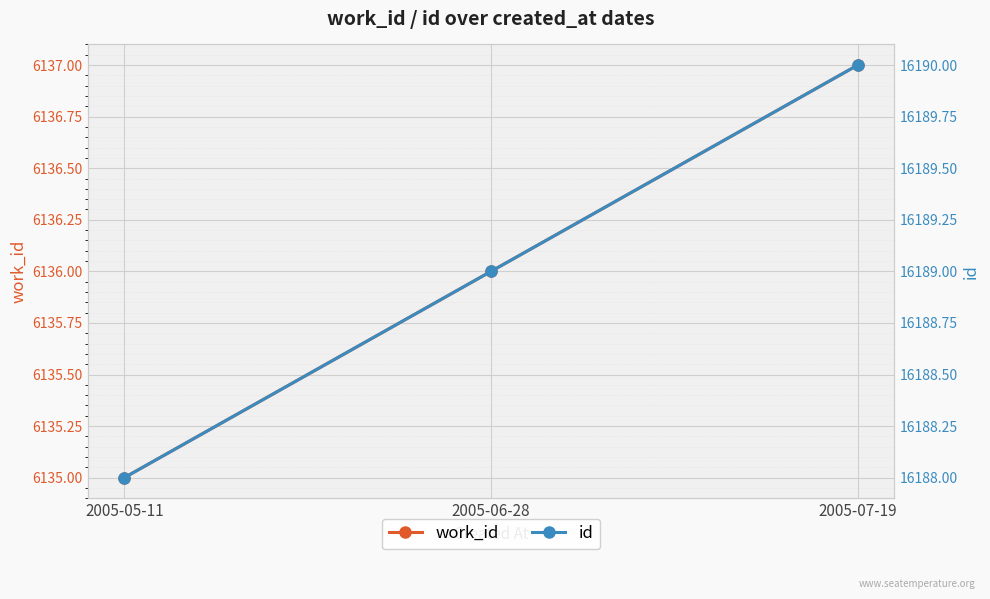

What are all the series names shown in the legend?

work_id, id